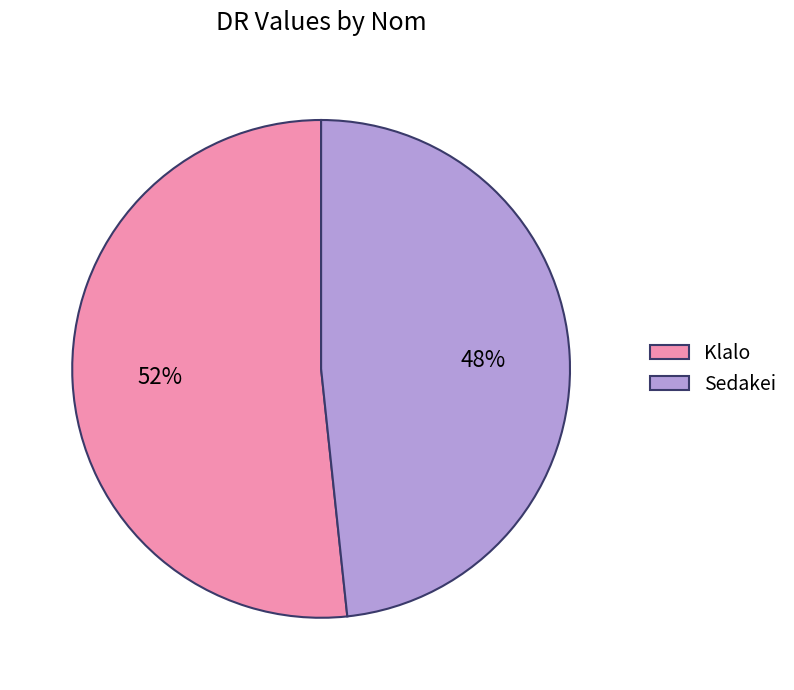

The Sedakei slice represents 48% of the pie. True or false?

True